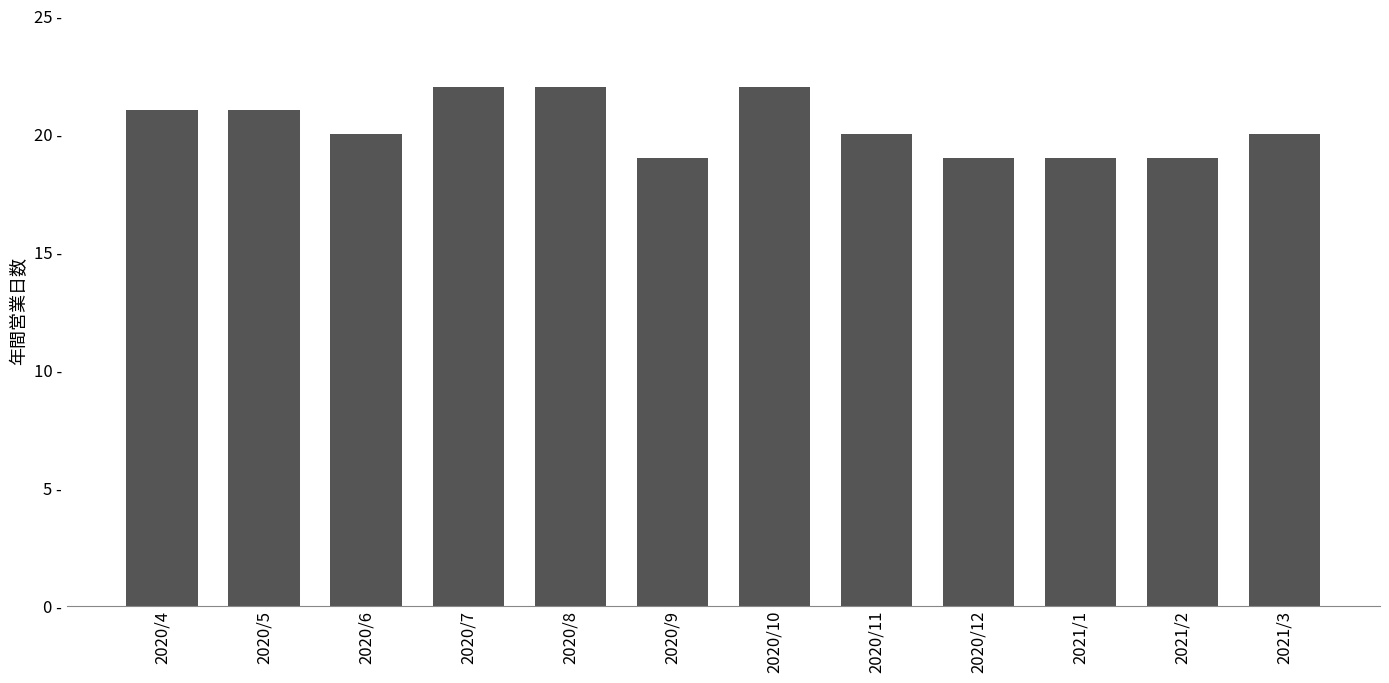

The value at 2020/11 is 20. True or false?

True